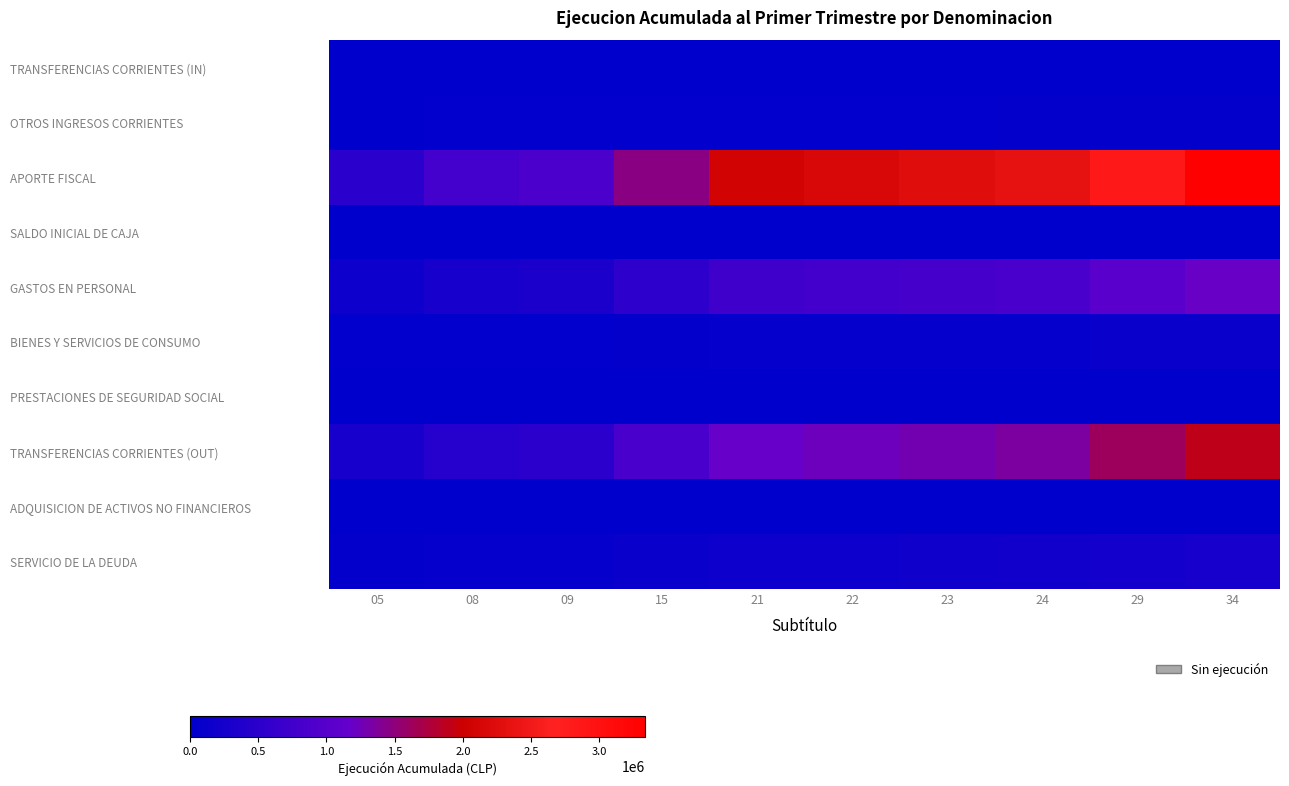

Reading left to right, transcribe all the data shown in this chart.

TRANSFERENCIAS CORRIENTES (IN): 05=0.0	08=0.0	09=0.0	15=0.0	21=0.0	22=0.0	23=0.0	24=0.0	29=0.0	34=0.0
OTROS INGRESOS CORRIENTES: 05=8268.5	08=13229.6	09=14883.4	15=24805.6	21=34727.8	22=36381.5	23=38035.2	24=39688.9	29=47957.5	34=56226.0
APORTE FISCAL: 05=490301.5	08=784482.4	09=882542.6	15=1470904.4	21=2059266.2	22=2157326.5	23=2255386.8	24=2353447.1	29=2843748.5	34=3334050.0
SALDO INICIAL DE CAJA: 05=0.0	08=0.0	09=0.0	15=0.0	21=0.0	22=0.0	23=0.0	24=0.0	29=0.0	34=0.0
GASTOS EN PERSONAL: 05=176054.1	08=281686.6	09=316897.4	15=528162.4	21=739427.3	22=774638.1	23=809848.9	24=845059.8	29=1021113.9	34=1197168.0
BIENES Y SERVICIOS DE CONSUMO: 05=18325.9	08=29321.4	09=32986.6	15=54977.6	21=76968.7	22=80633.9	23=84299.1	24=87964.2	29=106290.1	34=124616.0
PRESTACIONES DE SEGURIDAD SOCIAL: 05=467.5	08=748.0	09=841.5	15=1402.5	21=1963.5	22=2057.0	23=2150.5	24=2244.0	29=2711.5	34=3179.0
TRANSFERENCIAS CORRIENTES (OUT): 05=279554.9	08=447287.8	09=503198.7	15=838664.6	21=1174130.4	22=1230041.4	23=1285952.3	24=1341863.3	29=1621418.1	34=1900973.0
ADQUISICION DE ACTIVOS NO FINANCIEROS: 05=284.3	08=454.8	09=511.7	15=852.8	21=1193.9	22=1250.8	23=1307.6	24=1364.5	29=1648.7	34=1933.0
SERVICIO DE LA DEUDA: 05=40786.5	08=65258.4	09=73415.6	15=122359.4	21=171303.2	22=179460.5	23=187617.8	24=195775.1	29=236561.5	34=277348.0